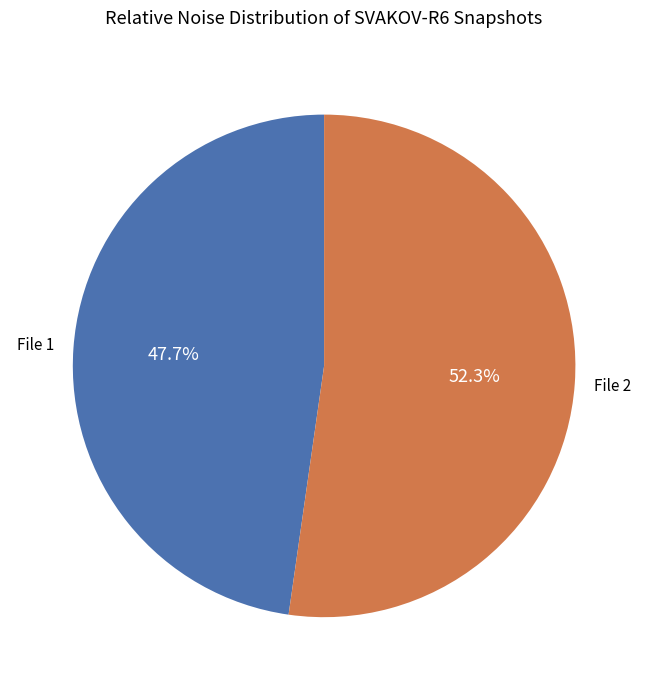

Between File 1 and File 2, which is larger?

File 2